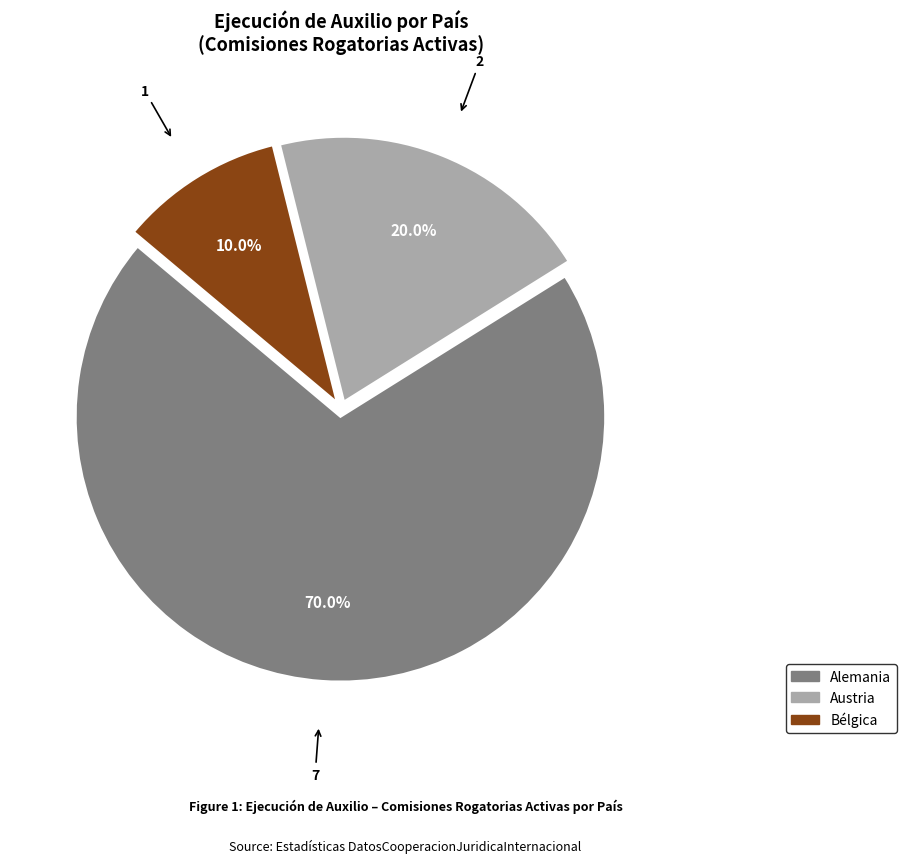

Is there a majority slice in this chart?

Yes